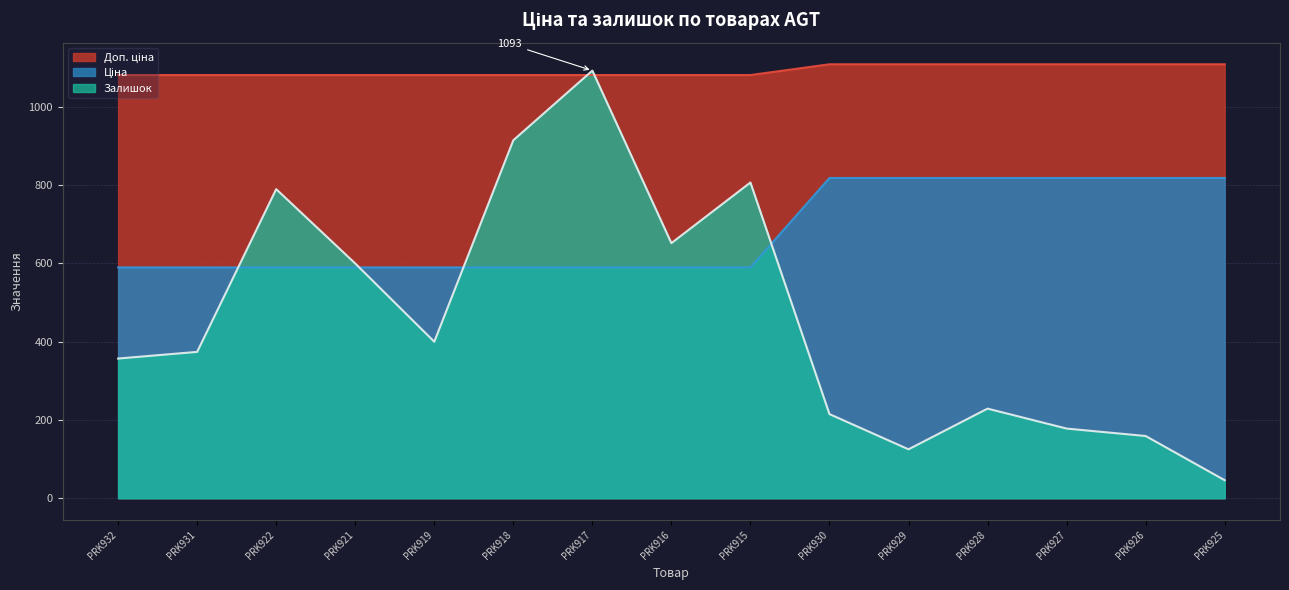

The value of Залишок at PRK925 is 46.0. True or false?

True